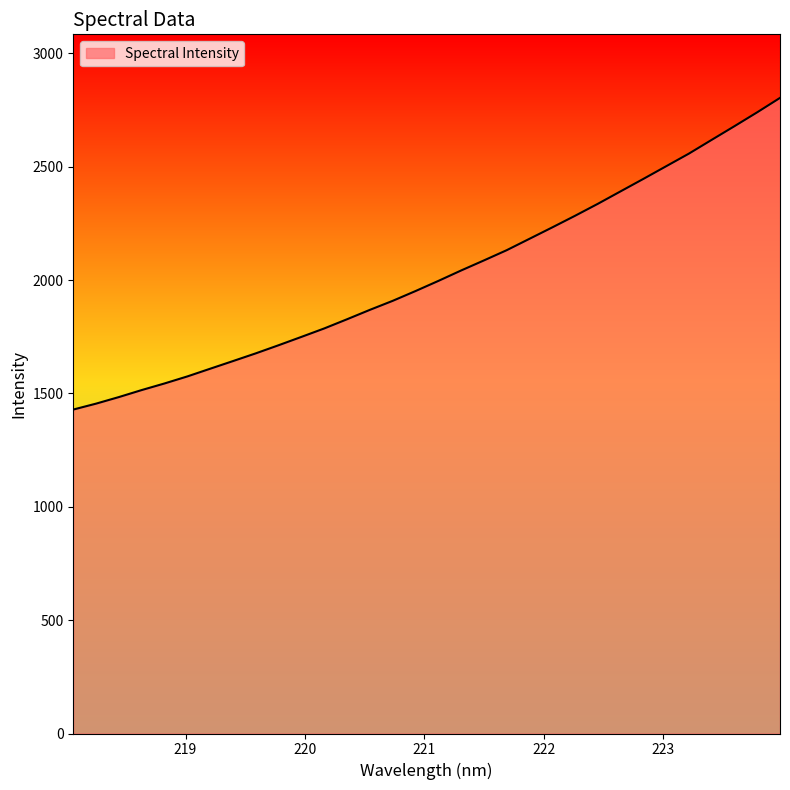

How many lines are shown in the chart?

1